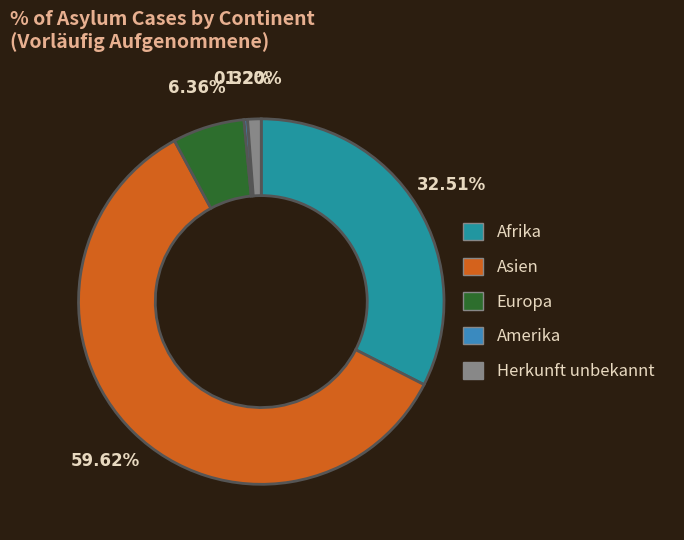

Do Asien and Afrika together represent more than half of the pie?

Yes